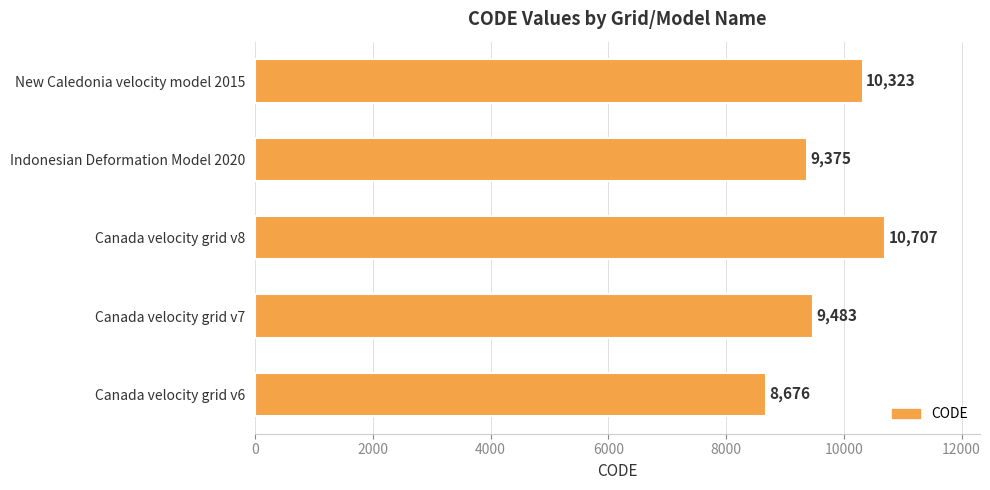

Which has a higher value, Canada velocity grid v7 or Canada velocity grid v6?

Canada velocity grid v7